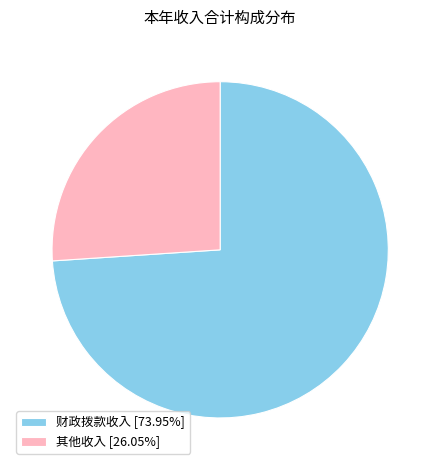

Count the number of slices in the pie.

2